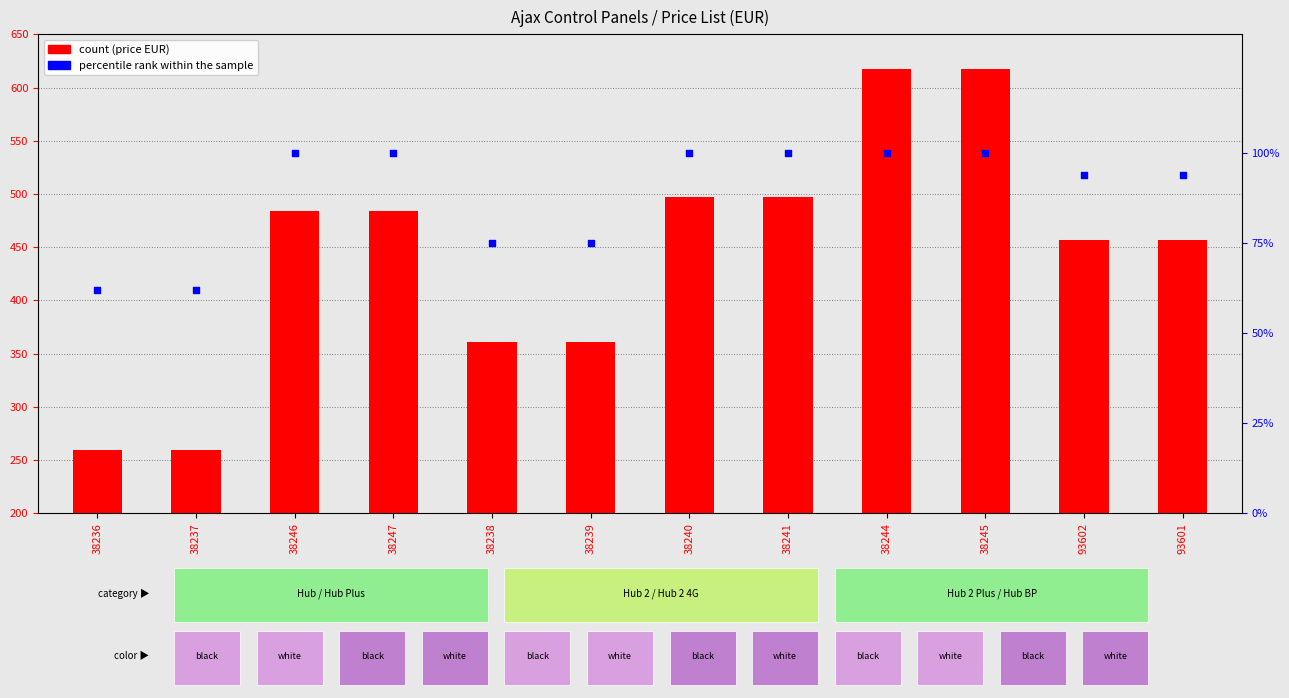

Which series contains the highest Y value?

count